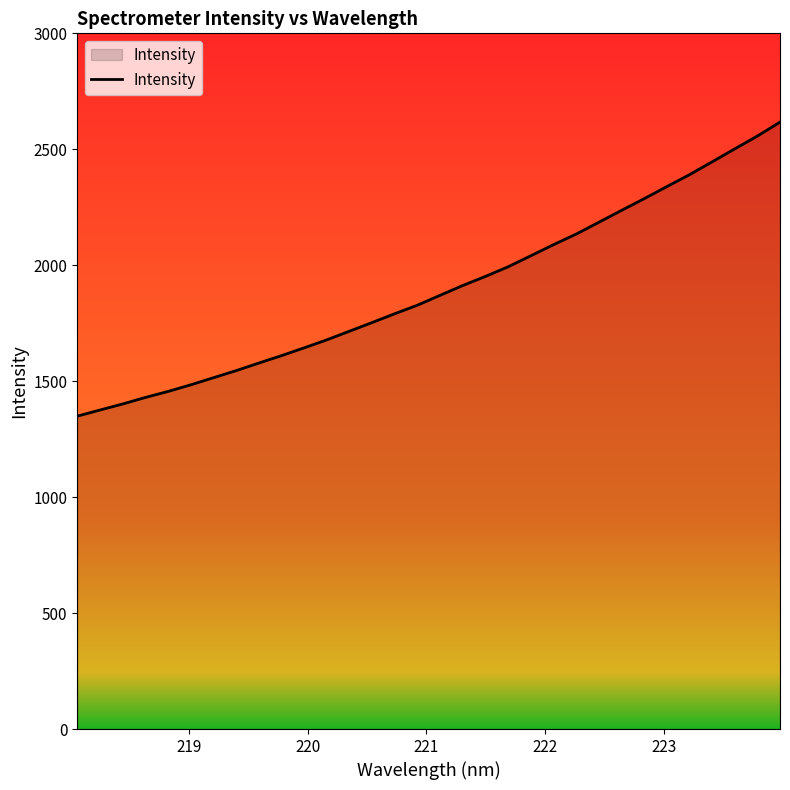

What is the greatest value displayed?

2617.1